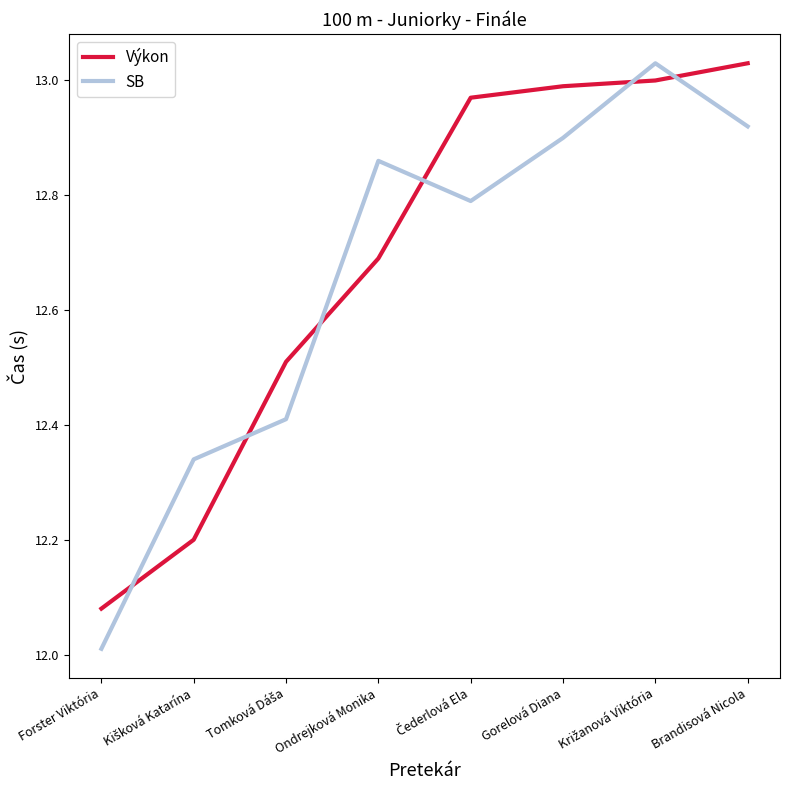

Which series ends up on top after the final intersection of Výkon and SB?

Výkon